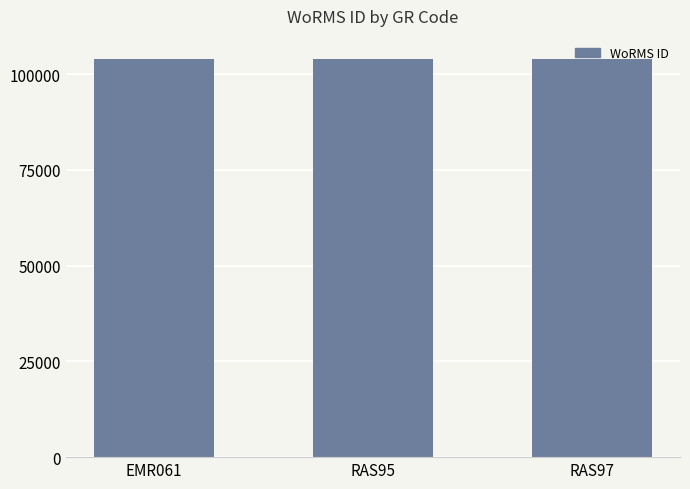

What is the change in value from EMR061 to RAS95?

-67